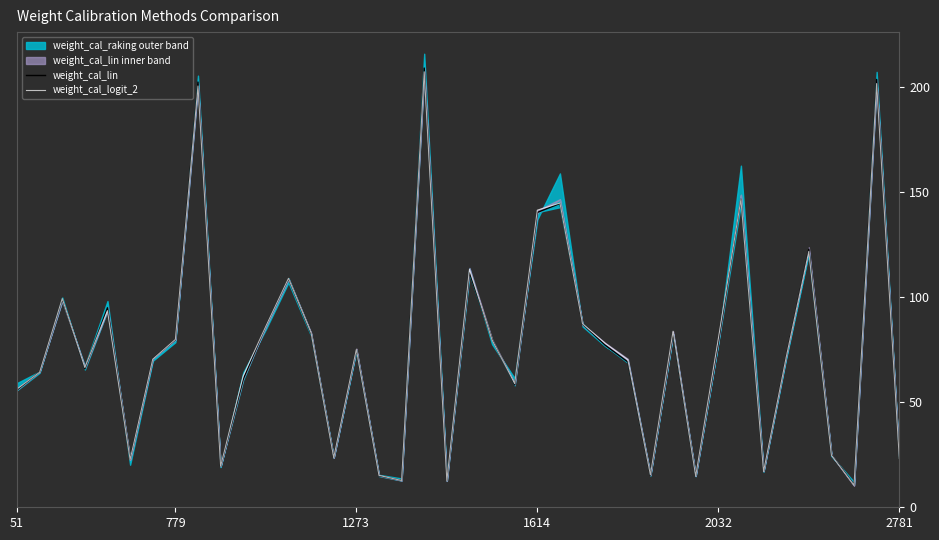

How many categories are shown in the chart?

40